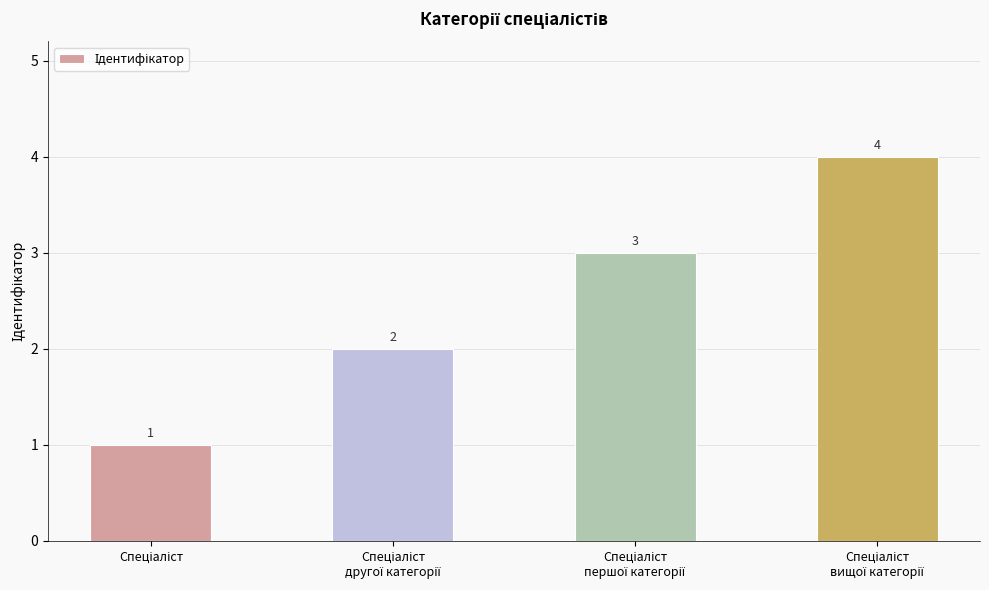

What is the greatest value displayed?

4